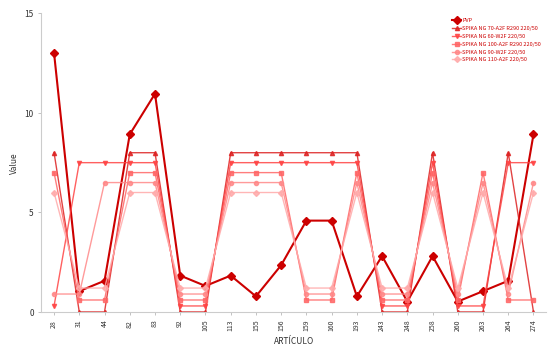

How many values in the SPIKA NG 60-W2F 220/50 series are below 7?

7